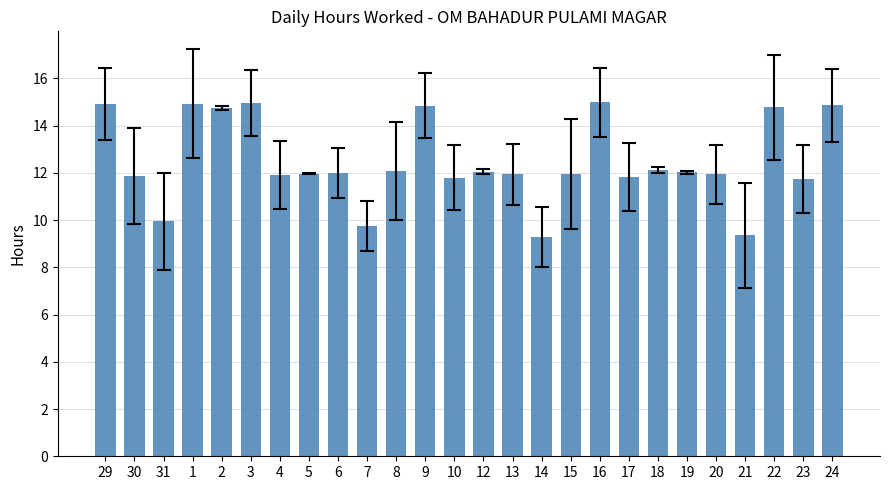

Count the number of values greater than 11.

22